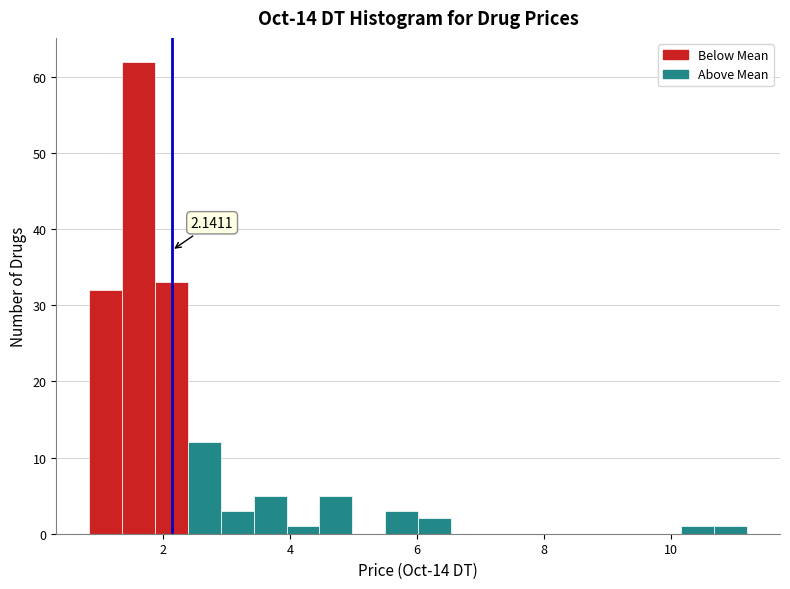

Around what value on the x-axis is the tallest bar? Give the approximate position of its centre, as read against the axis.

1.6